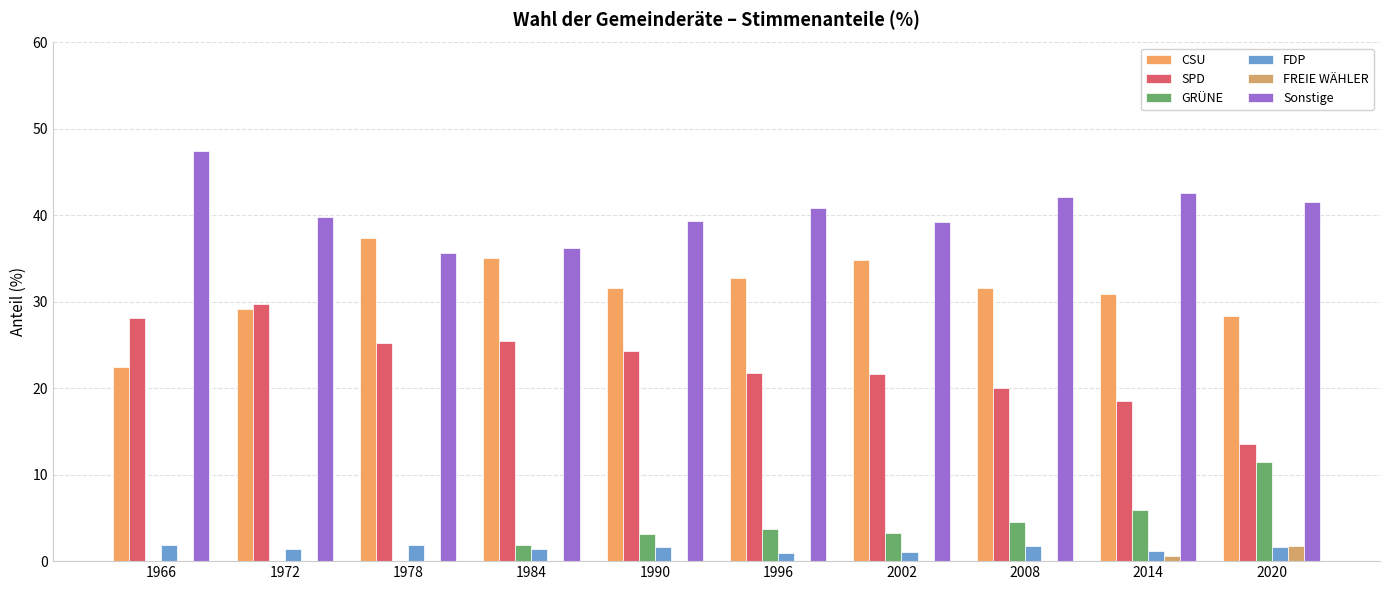

Which series has the largest range (max minus min)?

SPD